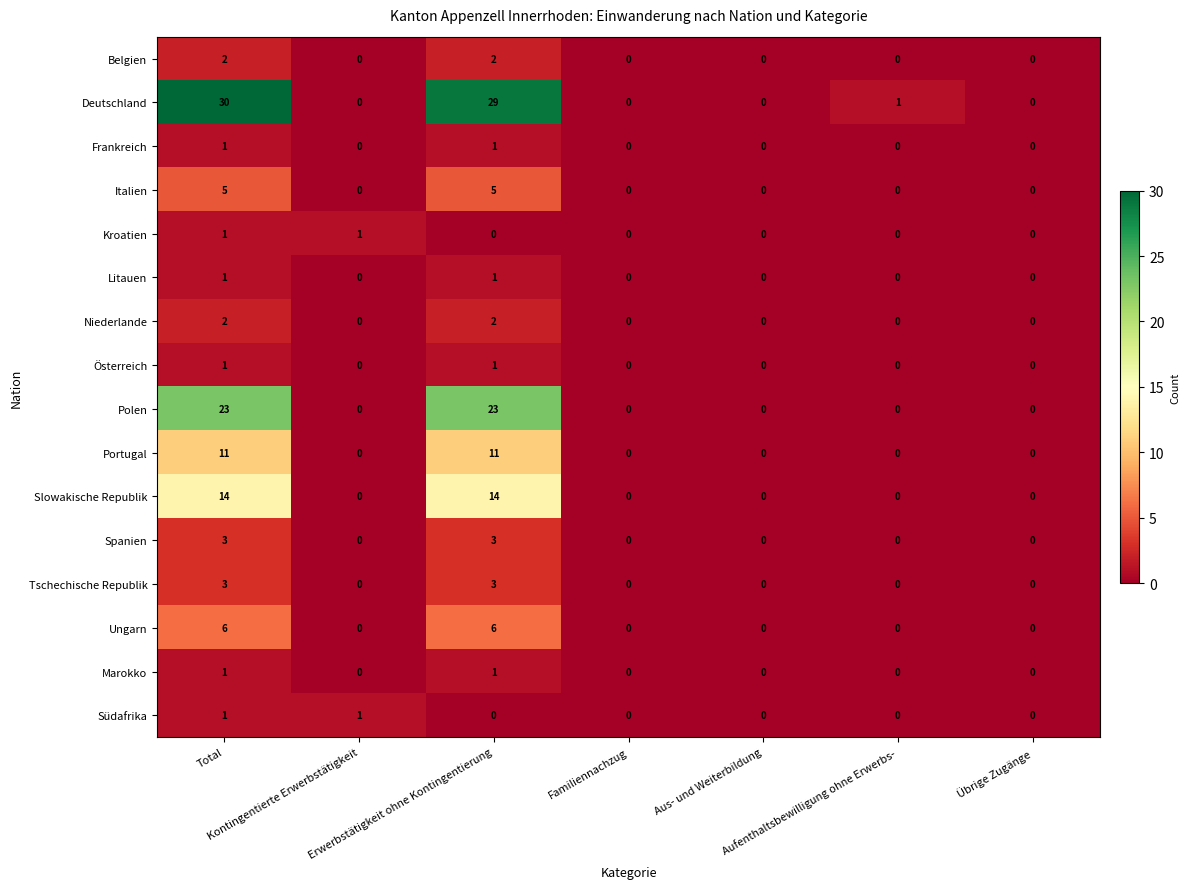

What is the maximum value shown in the chart?

30